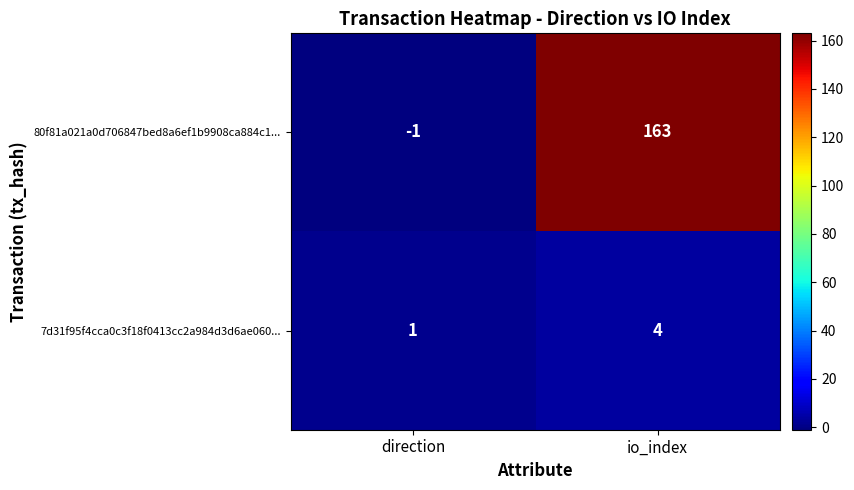

At which category is the sum across all series the highest?

io_index